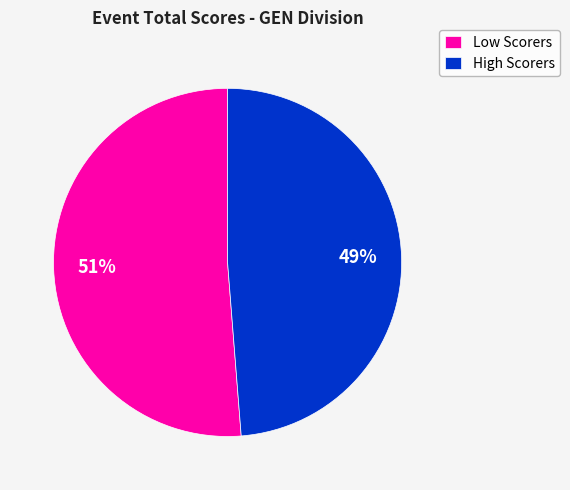

To the nearest percent, what portion does Low Scorers represent?

51%